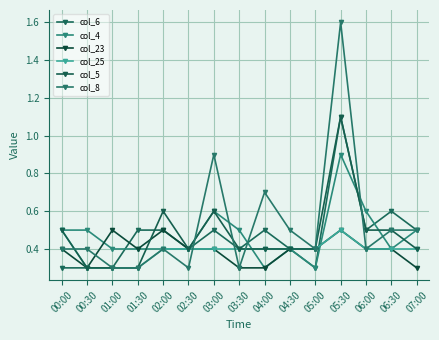

Rank the categories by col_25 value from highest to lowest.

00:00, 05:30, 02:00, 02:30, 03:00, 03:30, 04:00, 04:30, 05:00, 06:00, 06:30, 07:00, 00:30, 01:00, 01:30